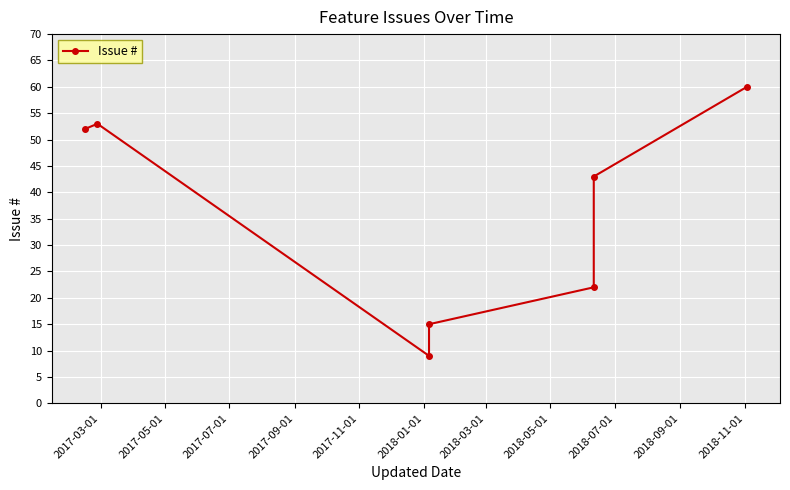

What is the value of the 2nd point from the left?

53